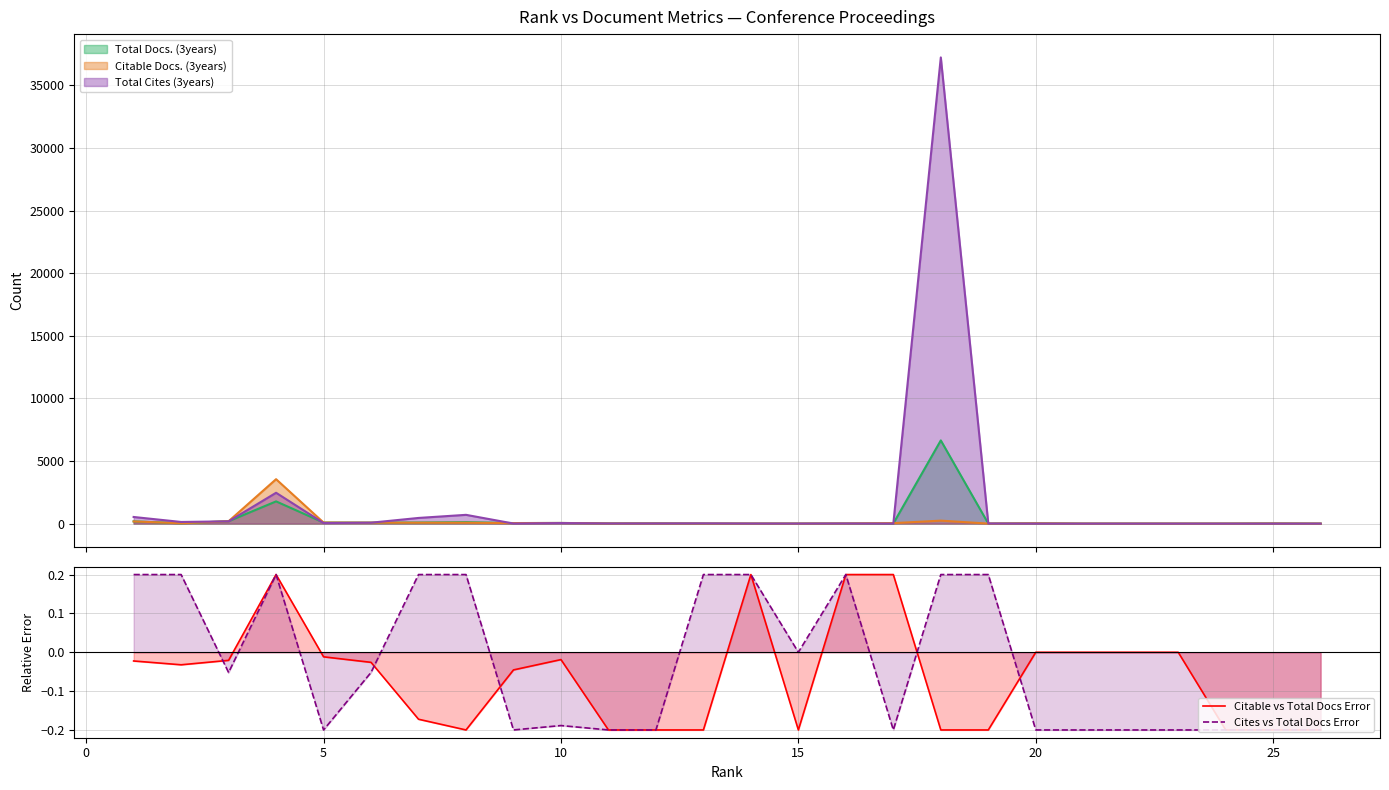

How many lines are shown in the chart?

2